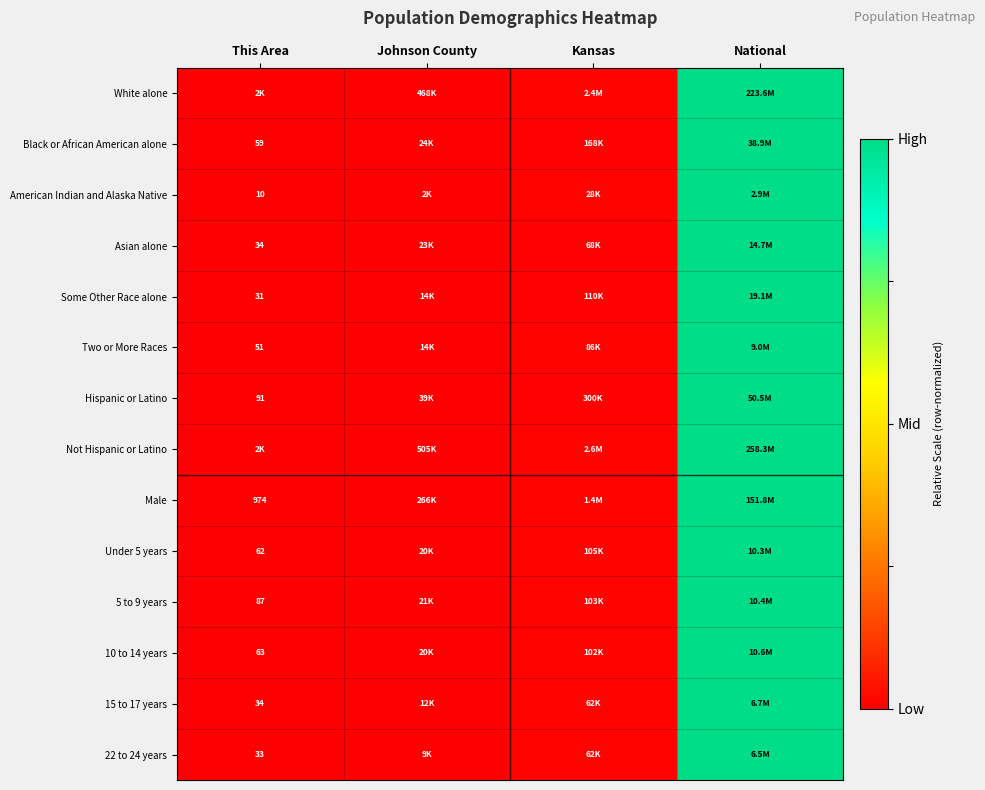

True or false: Male has a value of 1.0 at National.

True